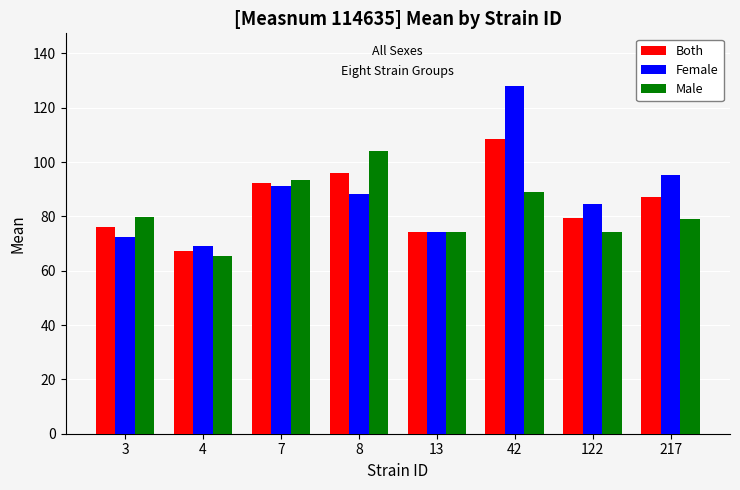

What is the total value across all series at 7?

277.1